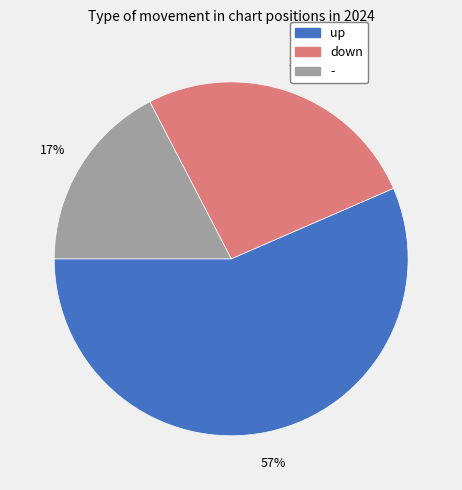

Rank the categories by value from highest to lowest.

up, down, -